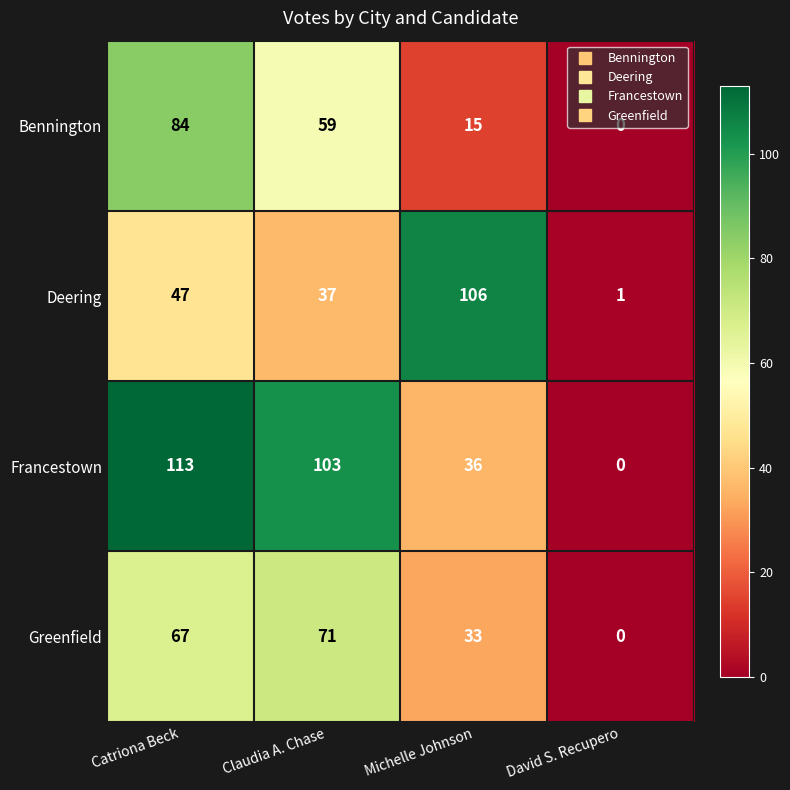

Which series has the largest total across all categories?

Francestown